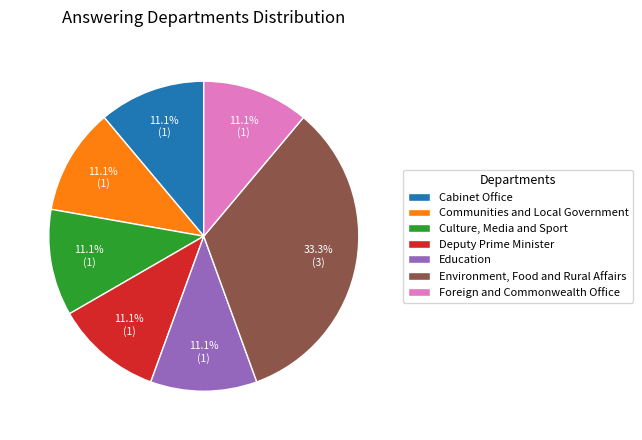

What is the ratio of the value at Foreign and Commonwealth Office to the value at Deputy Prime Minister?

1.0